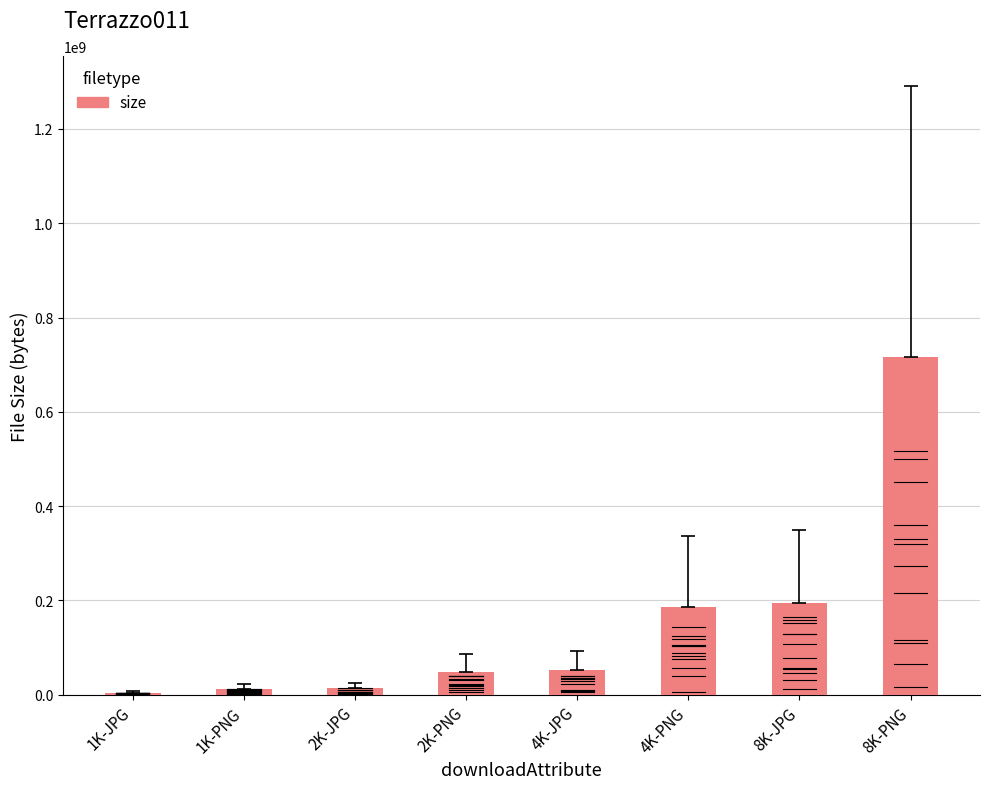

What is the label of the 3rd bar from the right?

4K-PNG